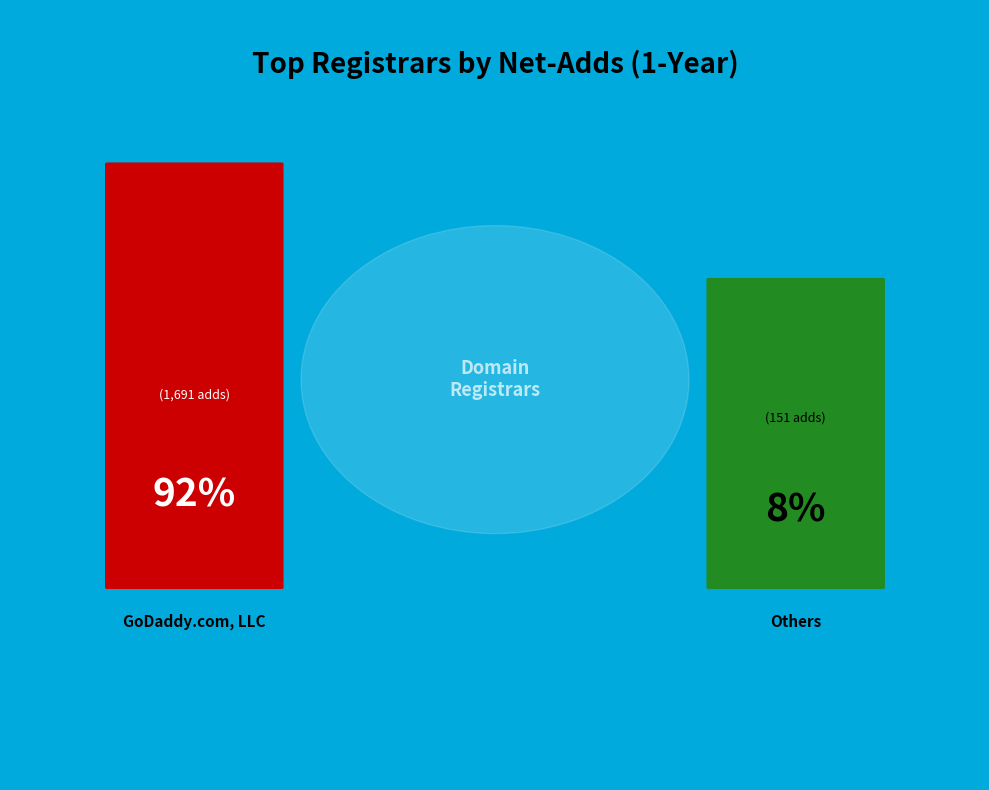

Which slice is the largest?

GoDaddy.com, LLC